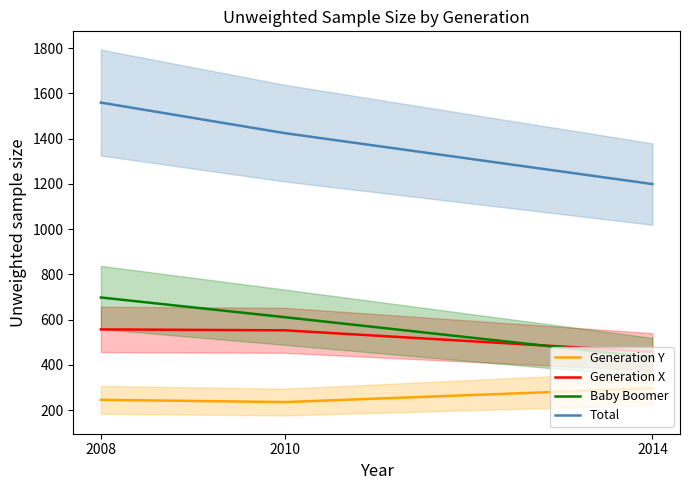

What is the sum of all Generation X values?

1568